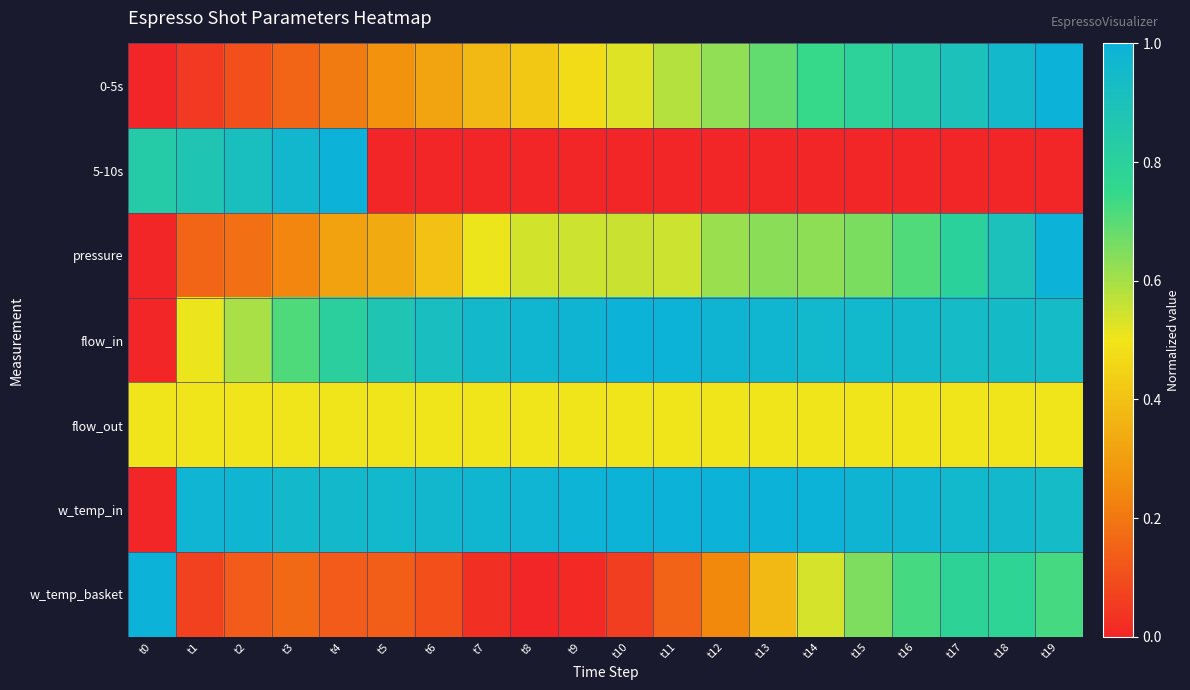

Which series has the largest total across all categories?

w_temp_in